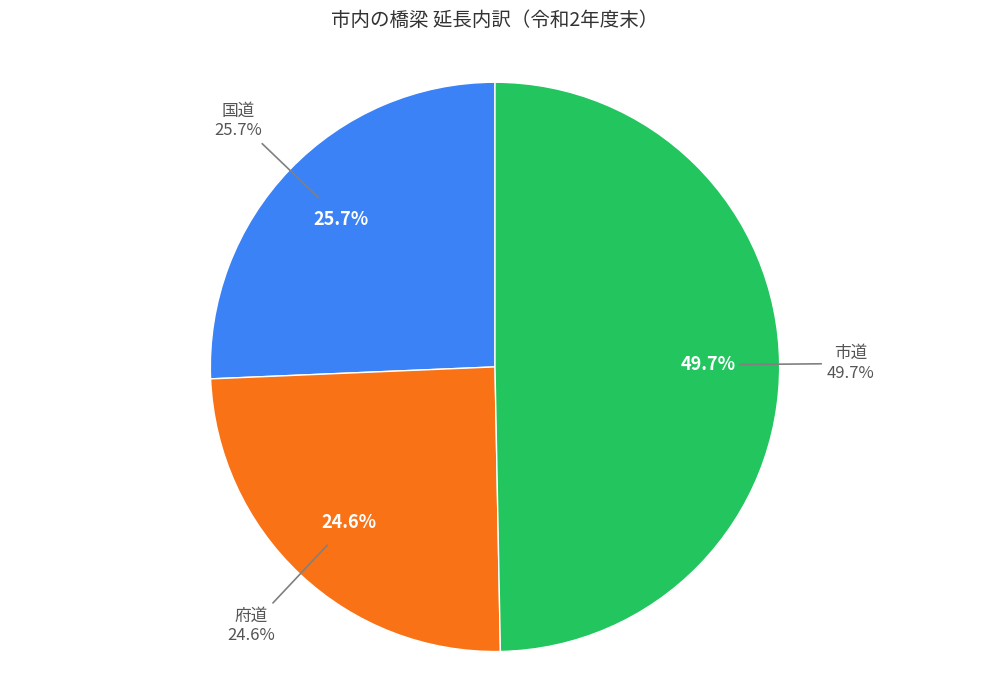

To the nearest percent, what is the difference between the largest and smallest slice percentages?

25%